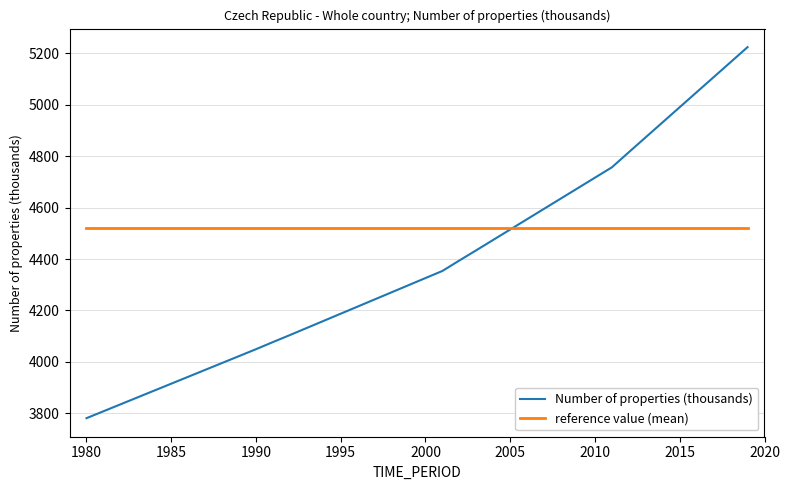

How many lines are shown in the chart?

2